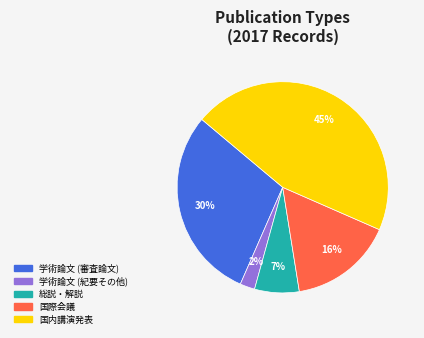

Between 国際会議 and 国内講演発表, which is larger?

国内講演発表